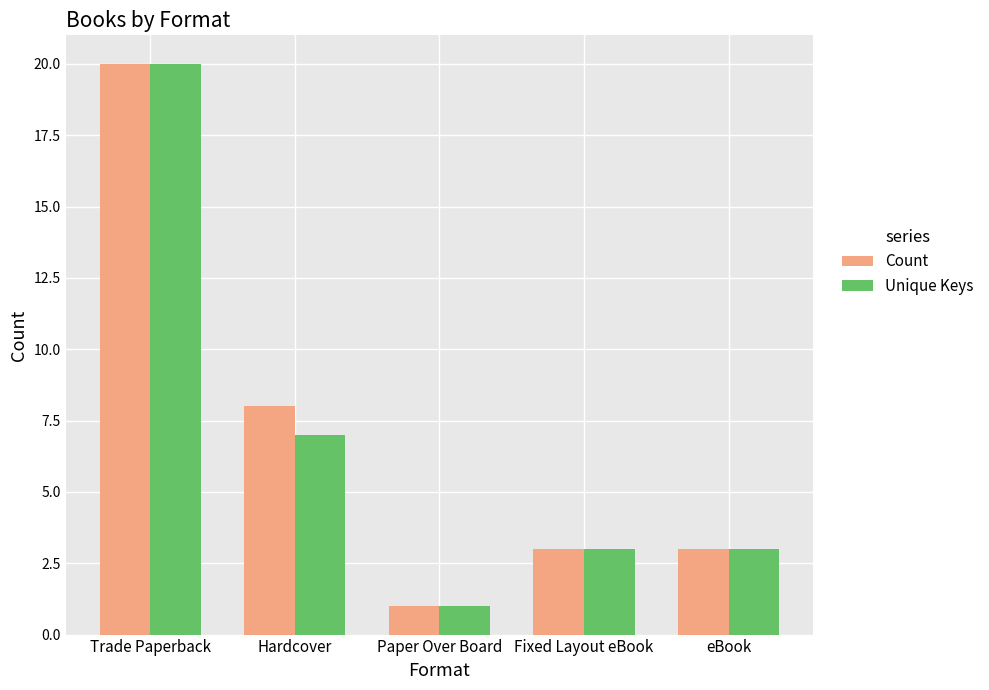

Which category has the lowest value in the Unique Keys series?

Paper Over Board